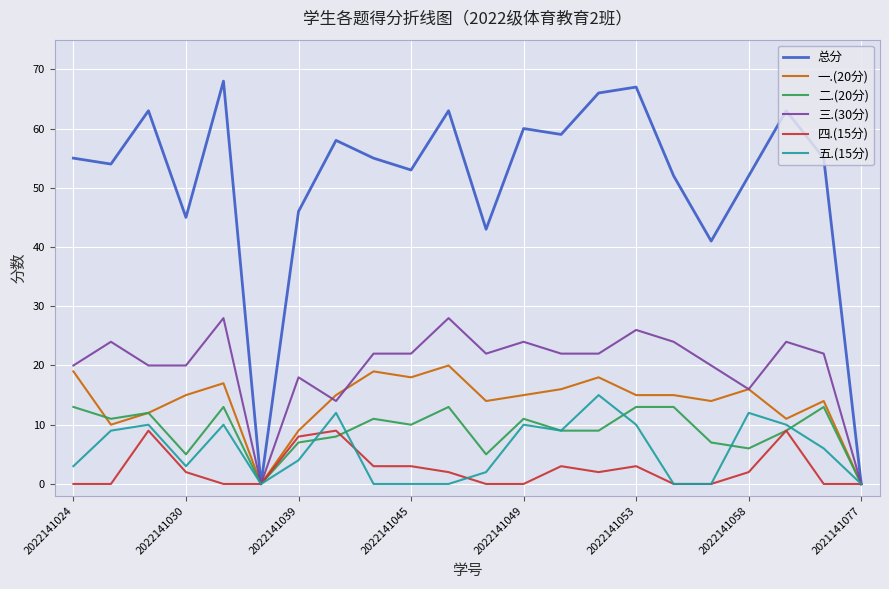

True or false: 四.(15分) has more than 2 interior local peaks.

True